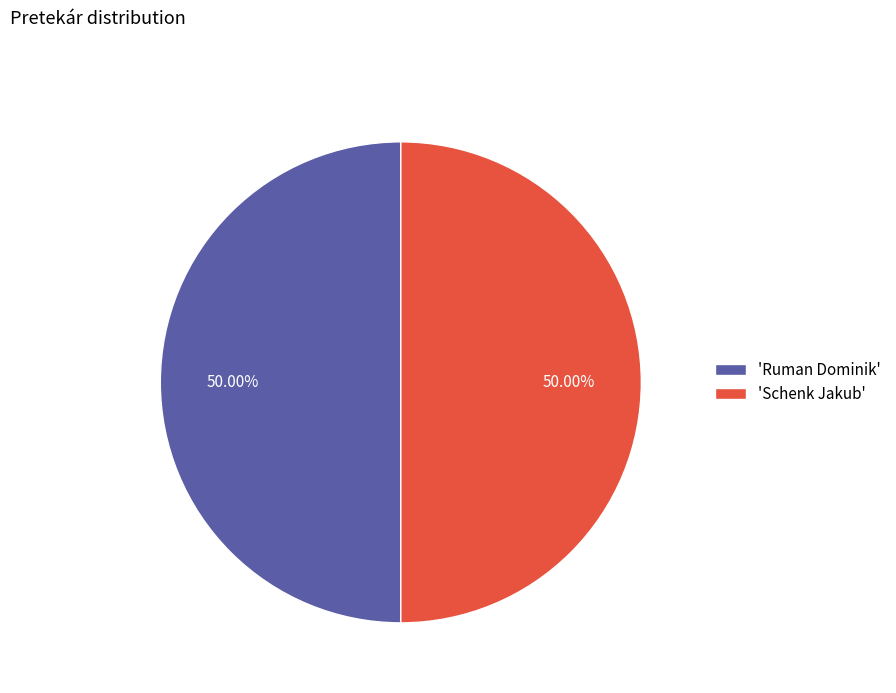

Do 'Ruman Dominik' and 'Schenk Jakub' together represent more than half of the pie?

Yes